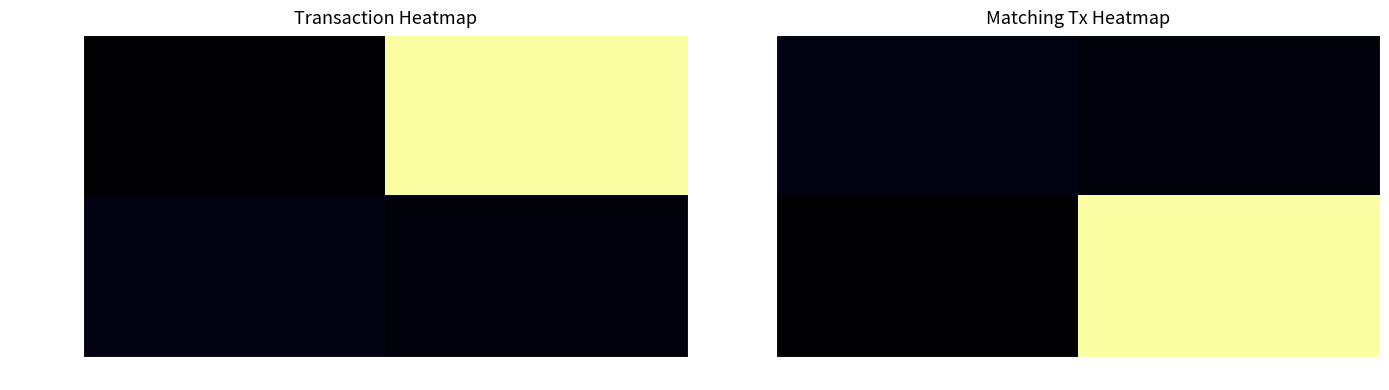

What is the spread (max minus min) of values at io_index?

57